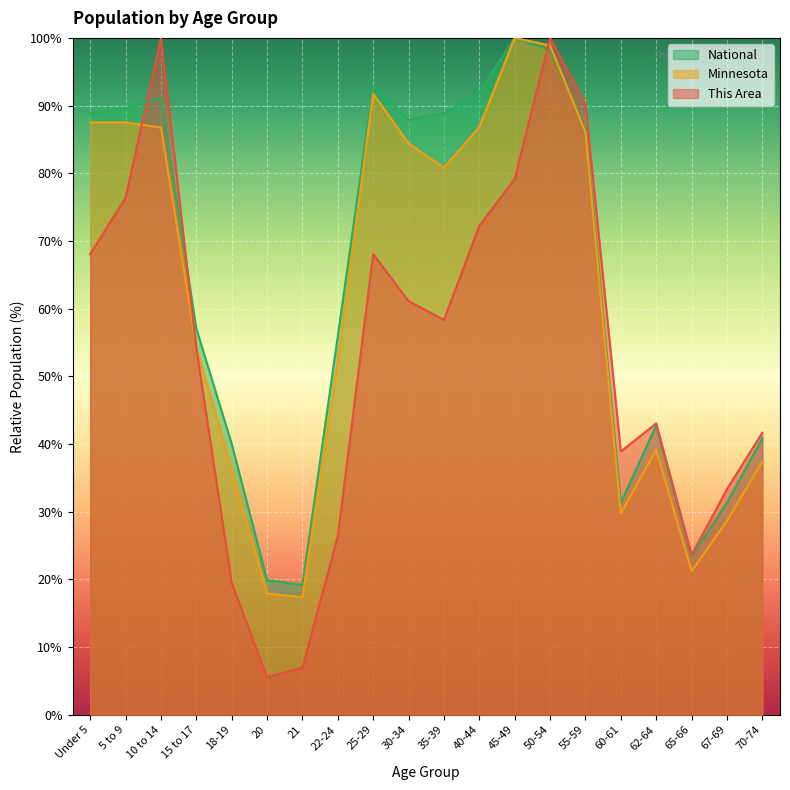

At which category is the sum across all series the highest?

50-54